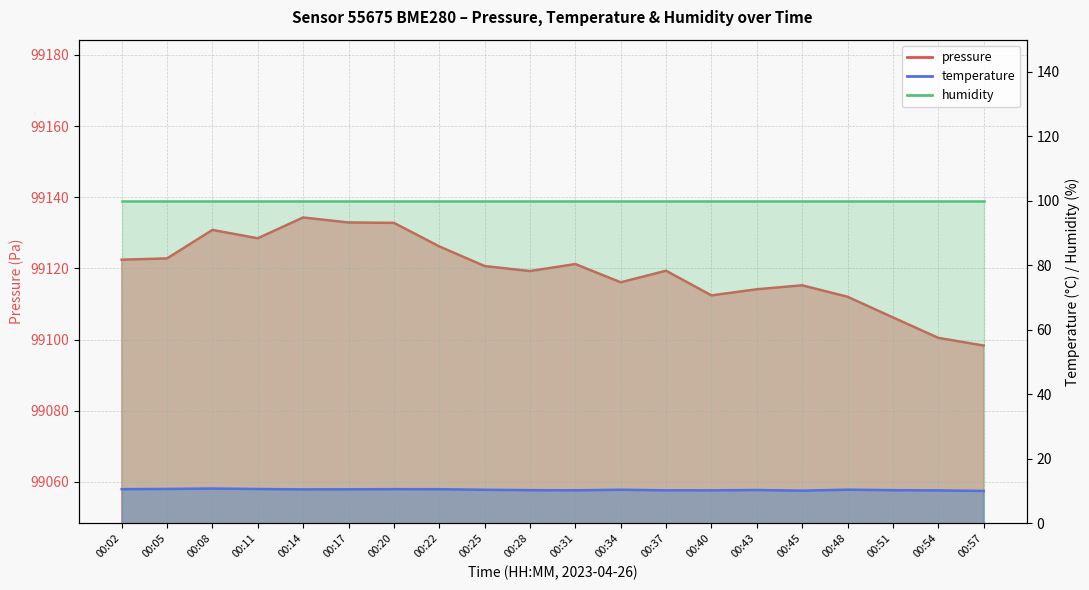

Reading left to right, extract all data points from this chart.

pressure: 99122.4	99122.8	99130.8	99128.5	99134.3	99132.9	99132.8	99126.2	99120.7	99119.2	99121.2	99116.1	99119.3	99112.4	99114.1	99115.2	99112.0	99106.2	99100.5	99098.3
temperature: 10.6	10.7	10.8	10.7	10.6	10.6	10.6	10.6	10.4	10.3	10.3	10.4	10.3	10.2	10.3	10.2	10.4	10.3	10.2	10.1